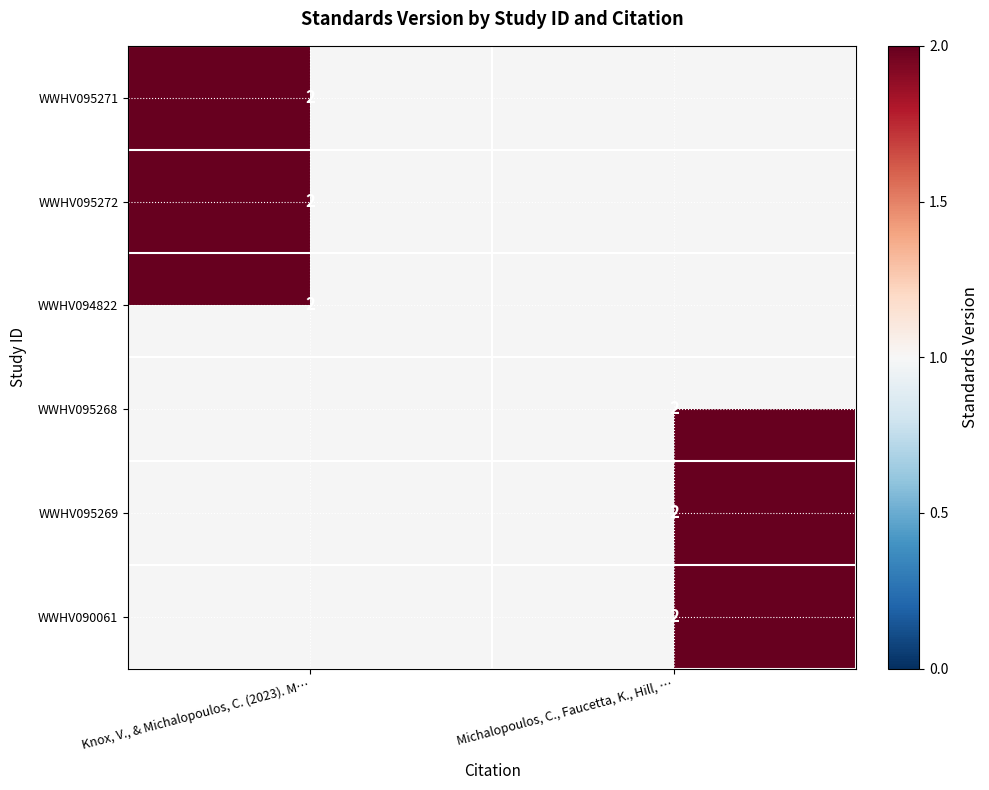

The WWHV095272 series shows 2 at Knox, V., & Michalopoulos, C. (2023). M…. True or false?

True